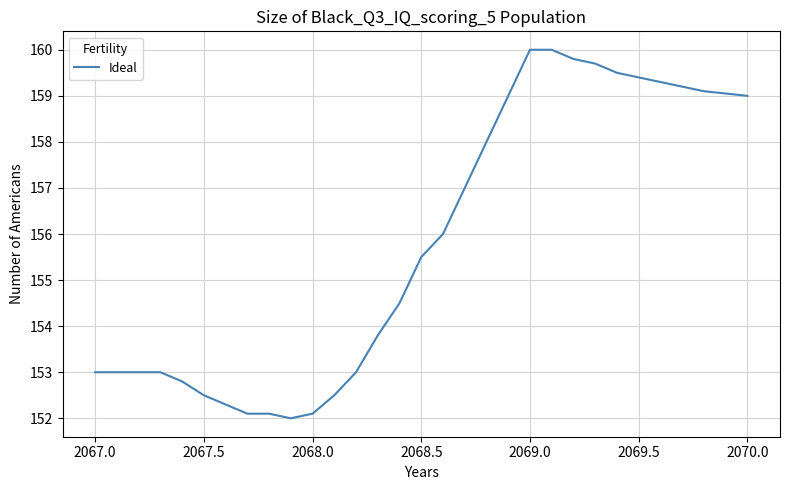

What is the minimum value shown in the chart?

152.0